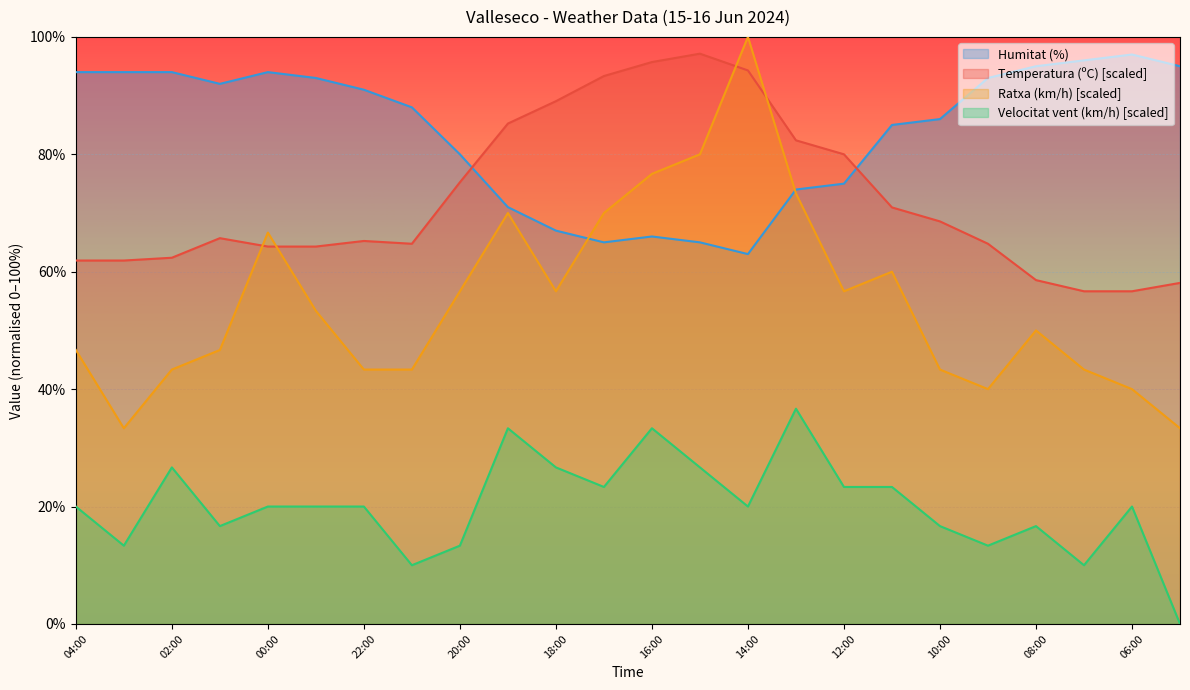

What is the sum of the Humitat (%) values at 22:00 and 02:00?

185.0